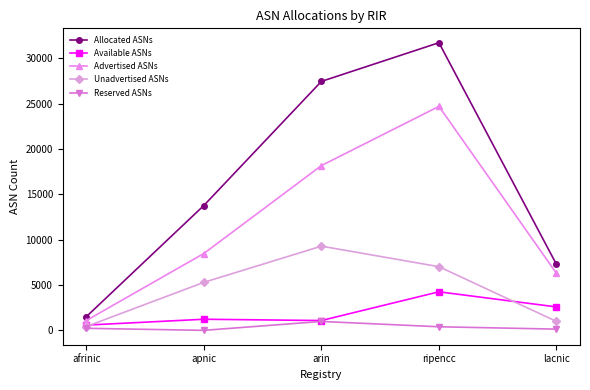

At which label is Unadvertised ASNs closest to 4854?

apnic